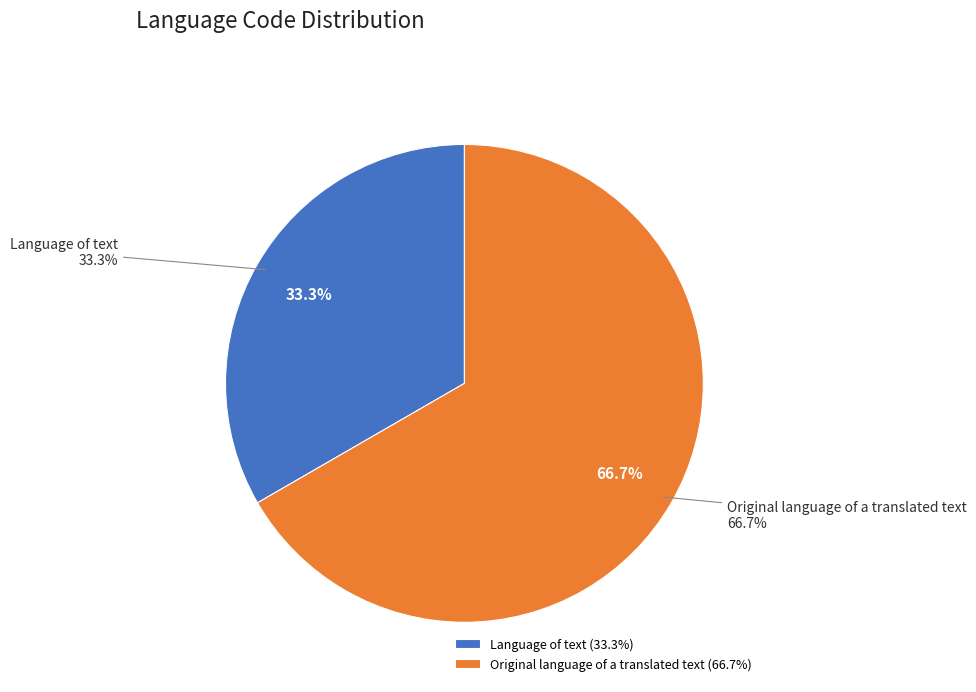

To the nearest percent, what is the difference between the largest and smallest slice percentages?

33%